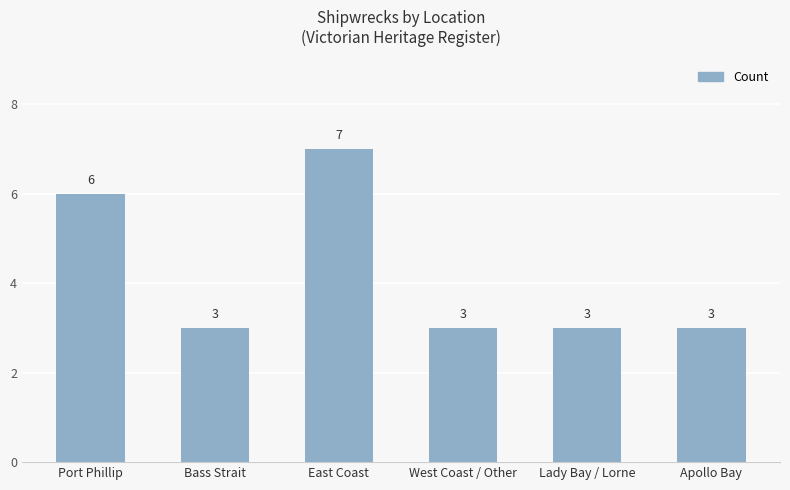

What is the difference between the maximum and minimum values?

4